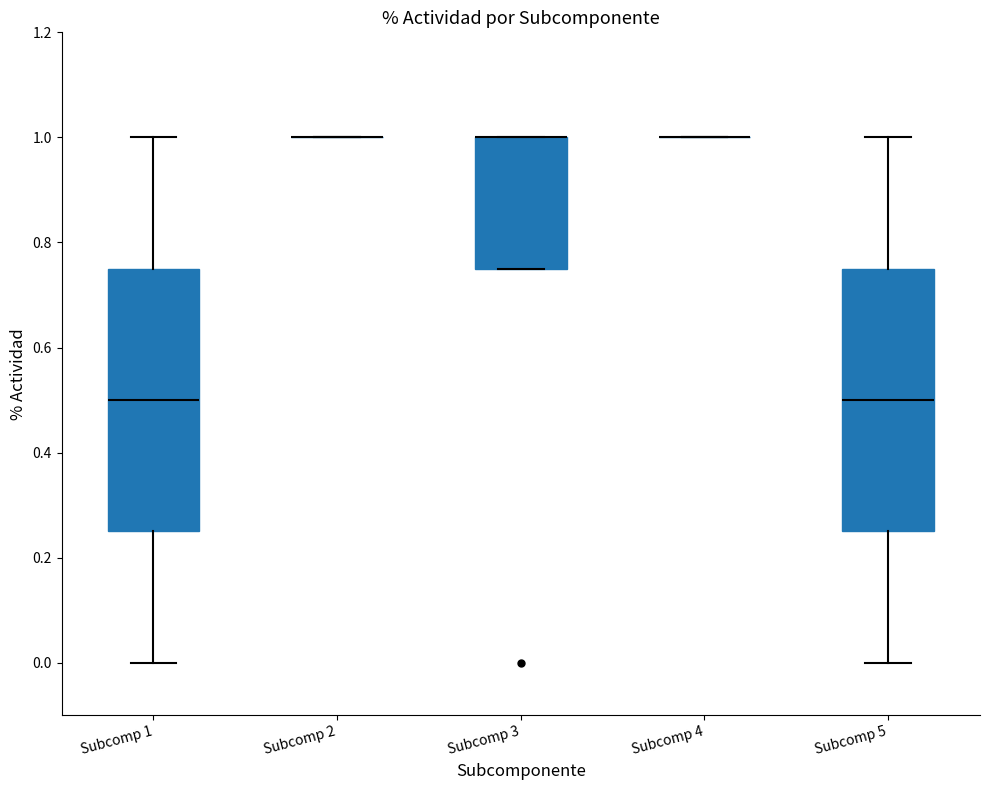

Reading left to right, read every box against the y-axis: the position of its median line, the range the box covers, and the ends of its whiskers. The values are not printed on the chart, so give them approximately, as read against the axis.

Subcomp 1: median 0.50, box 0.26 to 0.76, whiskers 0.00 to 1.00
Subcomp 2: box collapsed to a line at 1.00, whiskers 1.00 to 1.00
Subcomp 3: median 1.00 (drawn on the box's upper edge), box 0.76 to 1.00, whiskers 0.76 to 1.00
Subcomp 4: box collapsed to a line at 1.00, whiskers 1.00 to 1.00
Subcomp 5: median 0.50, box 0.26 to 0.76, whiskers 0.00 to 1.00